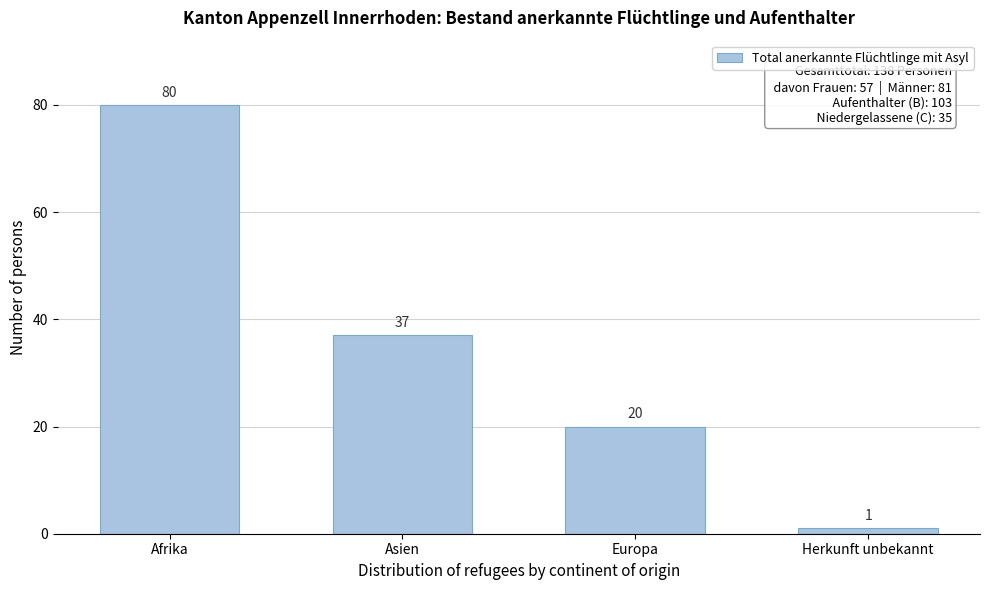

Reading left to right, list all the values displayed in this chart.

80	37	20	1